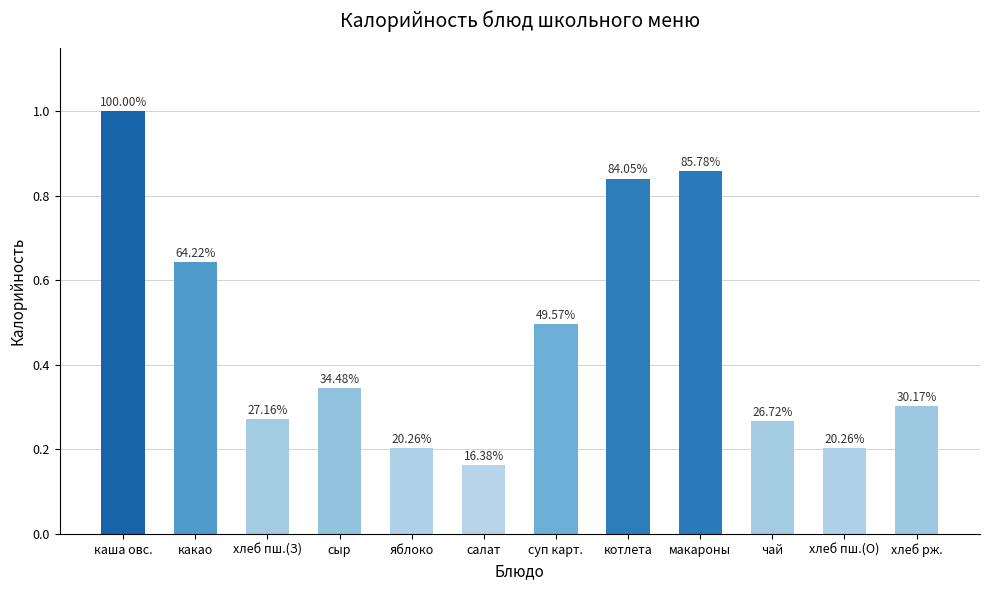

What is the difference between the maximum and minimum values?

194